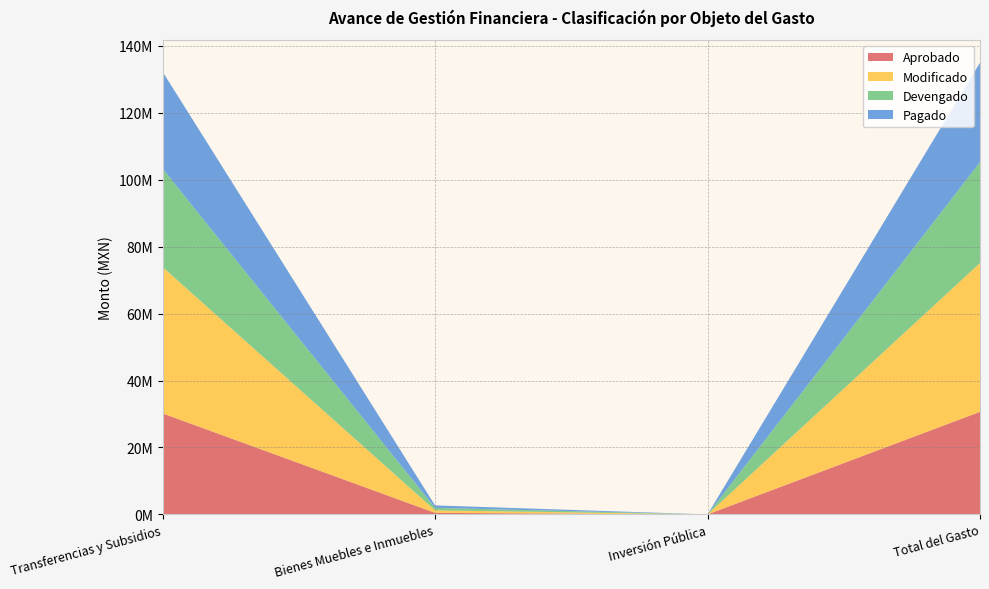

Reading right to left, transcribe all the data shown in this chart.

Aprobado: 30650556	0	463300	30187256
Modificado: 44465498	0	751900	43713598
Devengado: 30135237	0	739813	29395424
Pagado: 29691227	0	731693	28959534